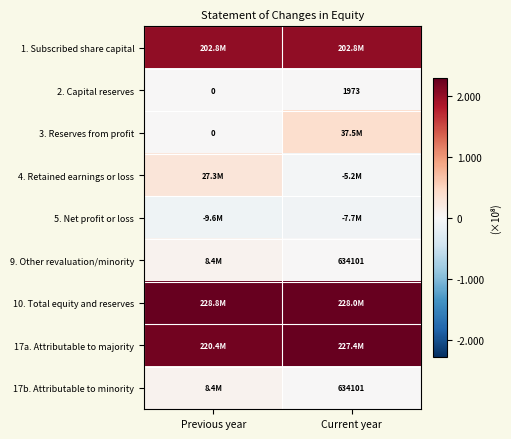

List the labels in order of 2. Capital reserves value, smallest first.

Previous year, Current year